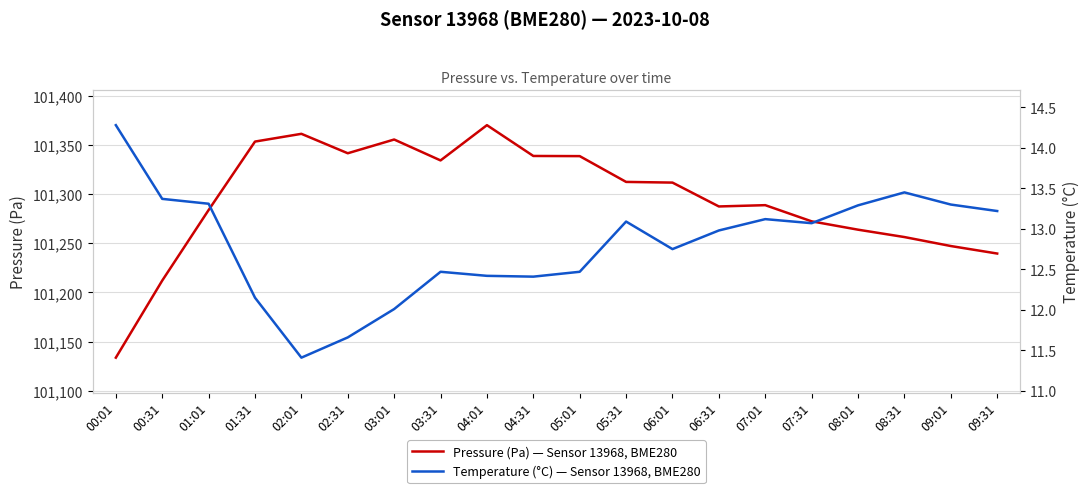

True or false: Temperature (°C) — Sensor 13968, BME280 and Pressure (Pa) — Sensor 13968, BME280 cross at least once.

False